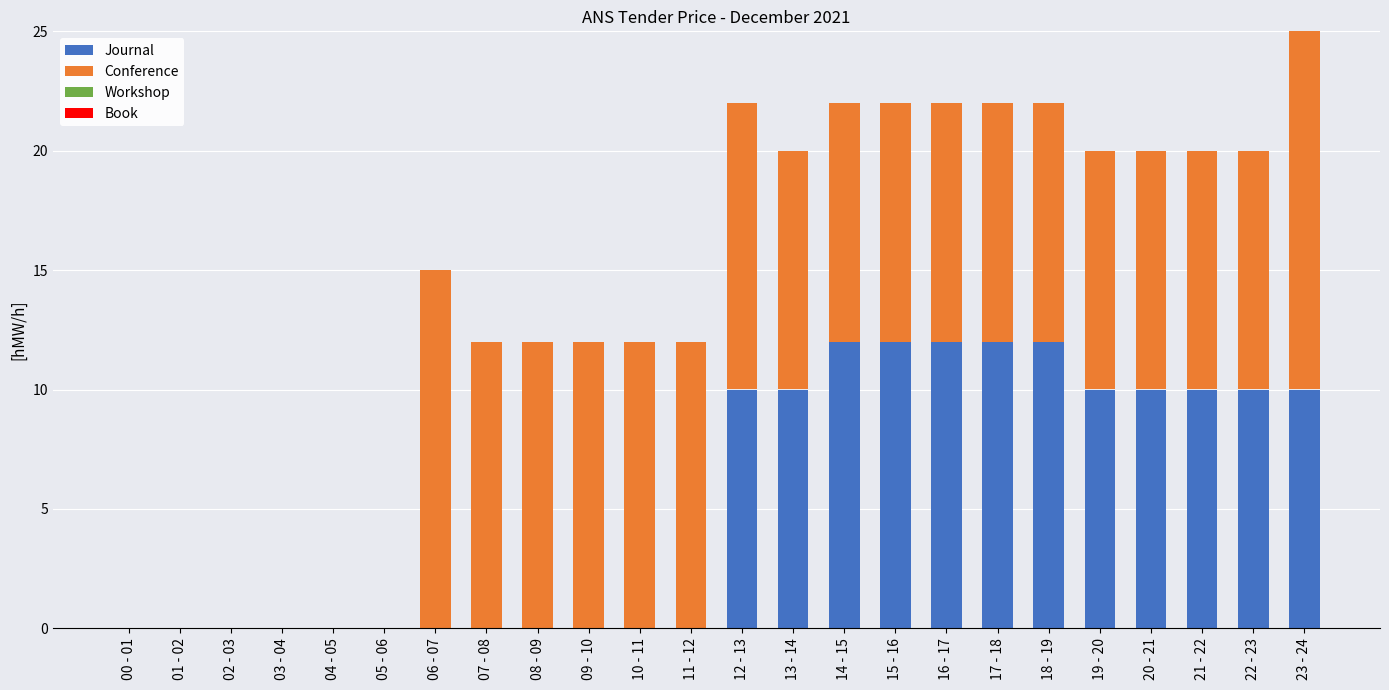

What is the total value across all series at 07 - 08?

12